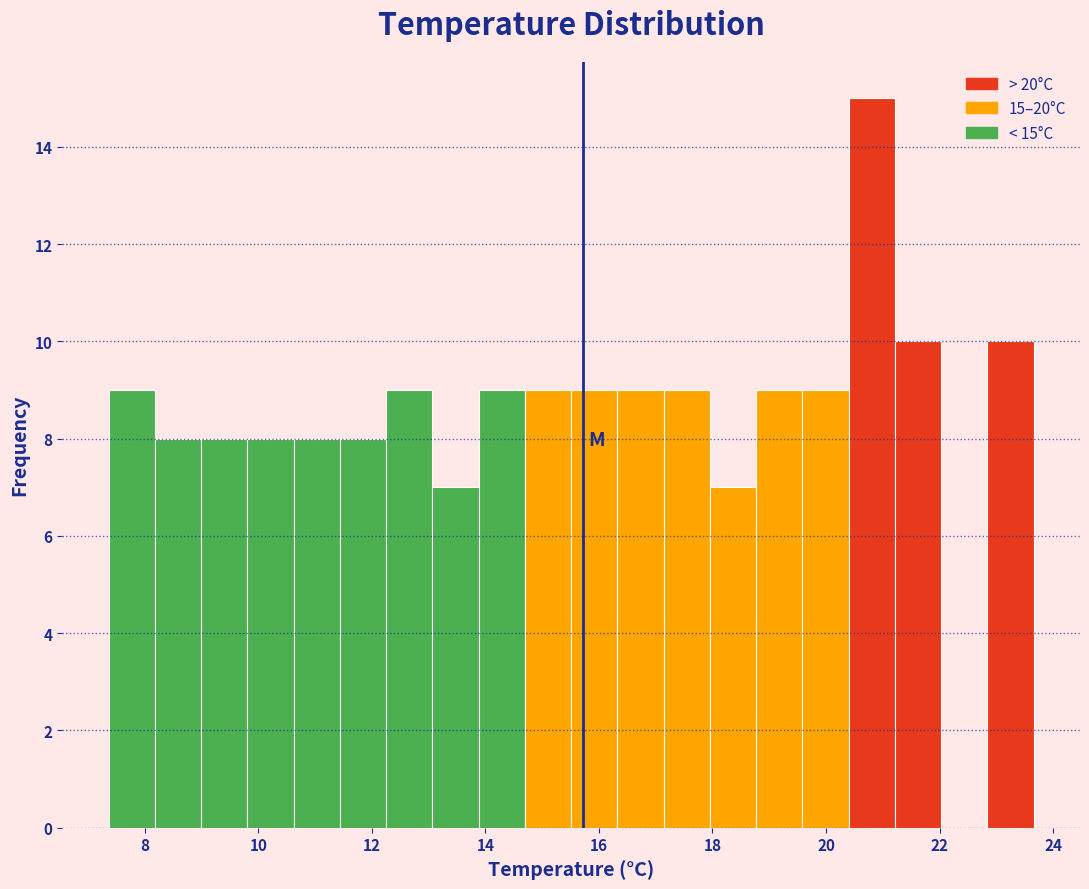

Which range on the x-axis has the tallest bar?

20.4 to 21.2